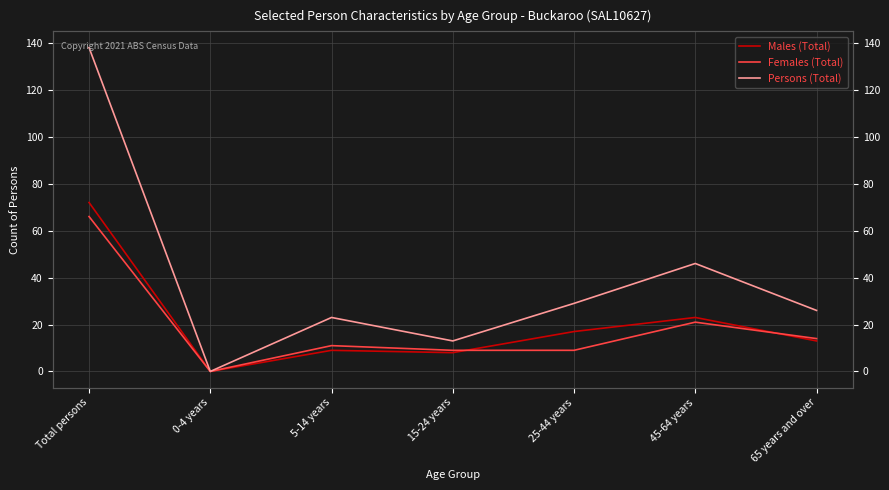

What is the total value across all series at 25-44 years?

55